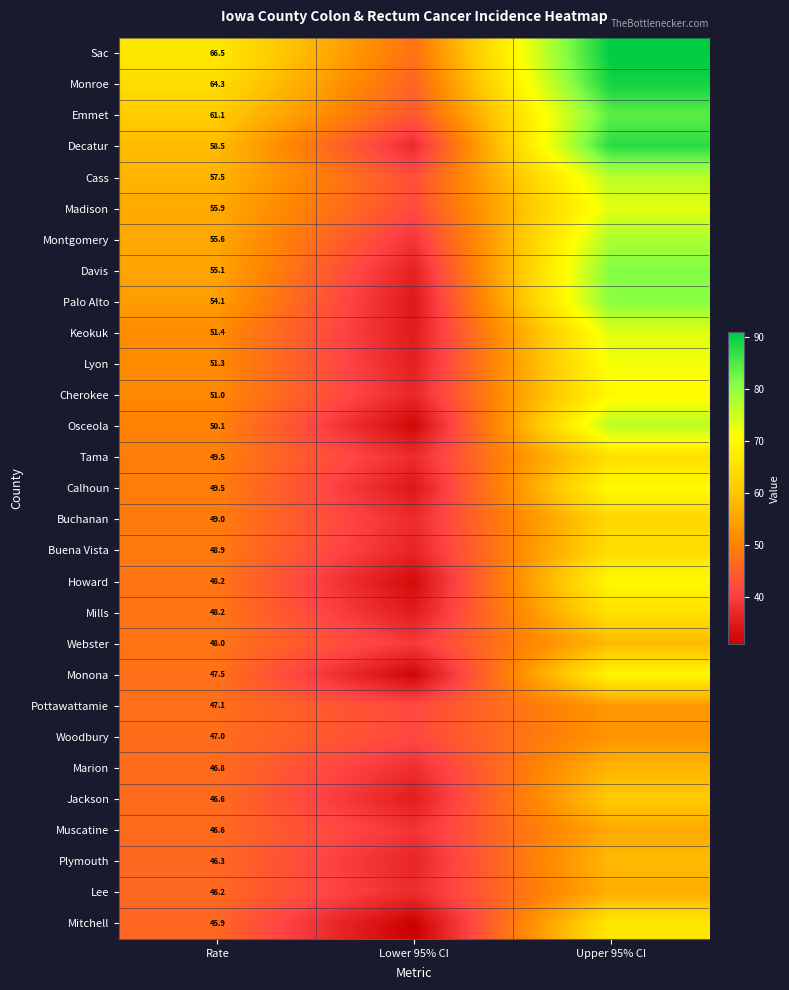

Is it true that Palo Alto equals 54.1 at Rate?

True